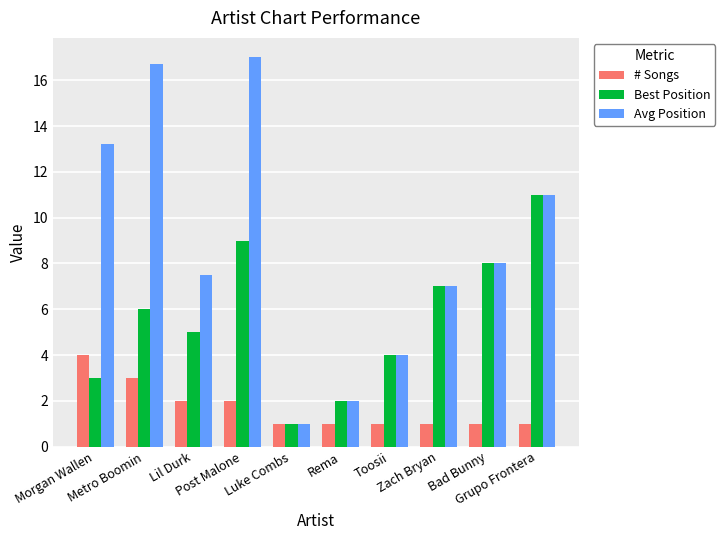

Reading left to right, what are all the values shown in this chart?

# Songs: 4.0	3.0	2.0	2.0	1.0	1.0	1.0	1.0	1.0	1.0
Best Position: 3.0	6.0	5.0	9.0	1.0	2.0	4.0	7.0	8.0	11.0
Avg Position: 13.2	16.7	7.5	17.0	1.0	2.0	4.0	7.0	8.0	11.0